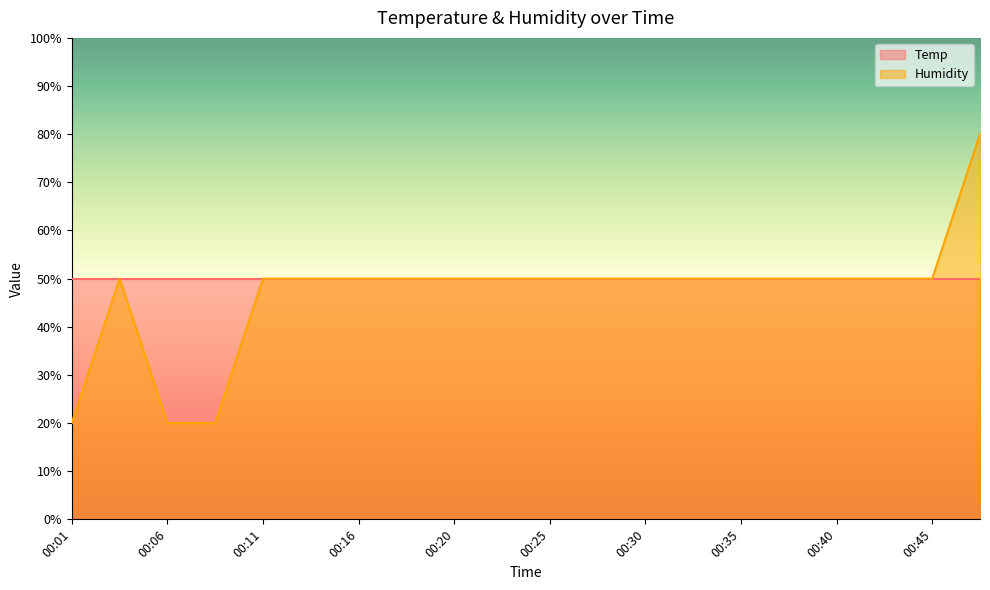

At which category does the chart reach its minimum across all series?

00:01